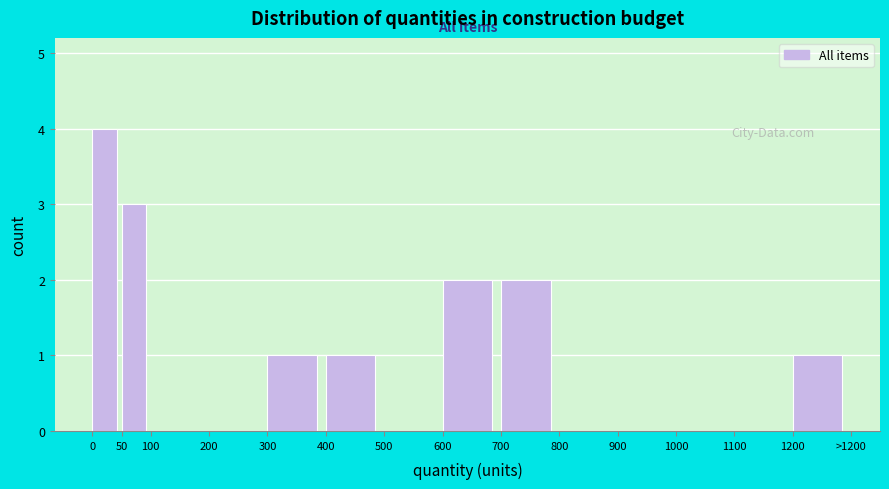

Reading left to right, transcribe all the data shown in this chart.

0=4	50=3	100=0	200=0	300=1	400=1	500=0	600=2	700=2	800=0	900=0	1000=0	1100=0	1200=1